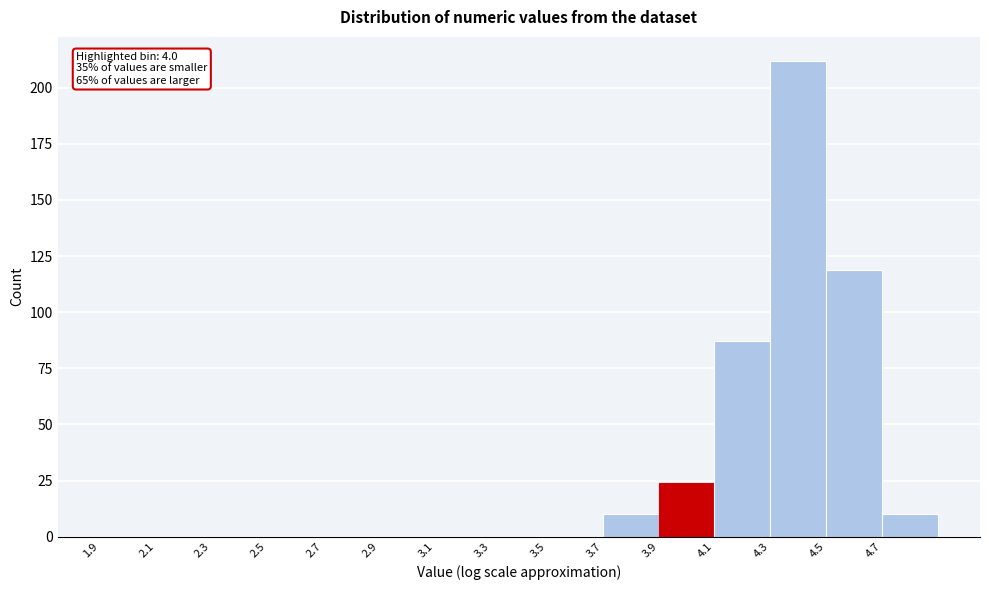

Which range on the x-axis has the tallest bar?

4.3 to 4.5